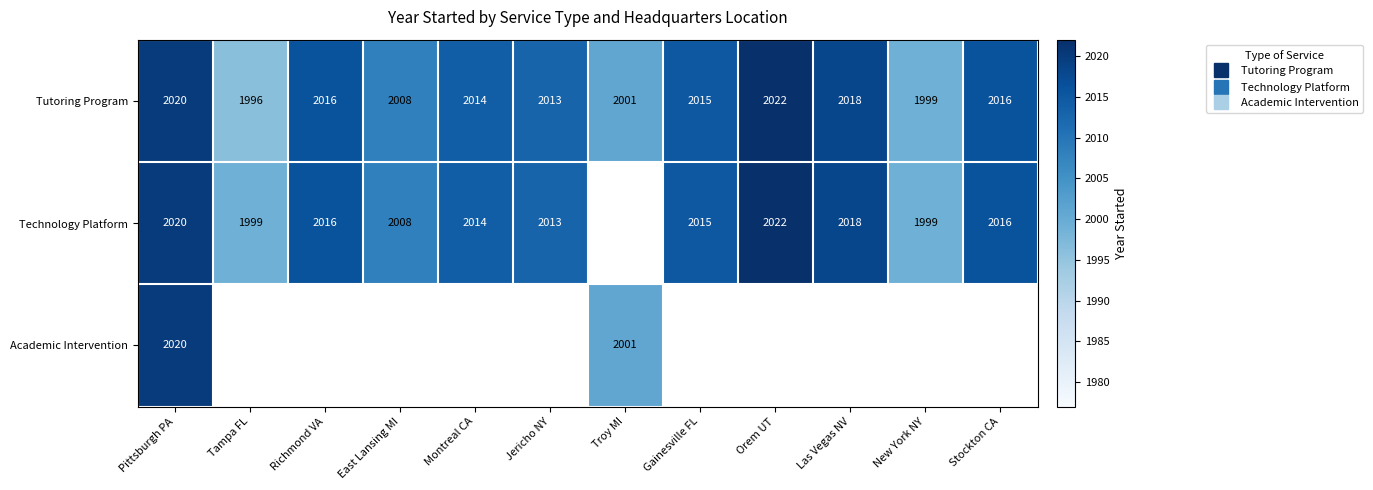

The value of Technology Platform at Orem UT is 2022.0. True or false?

True